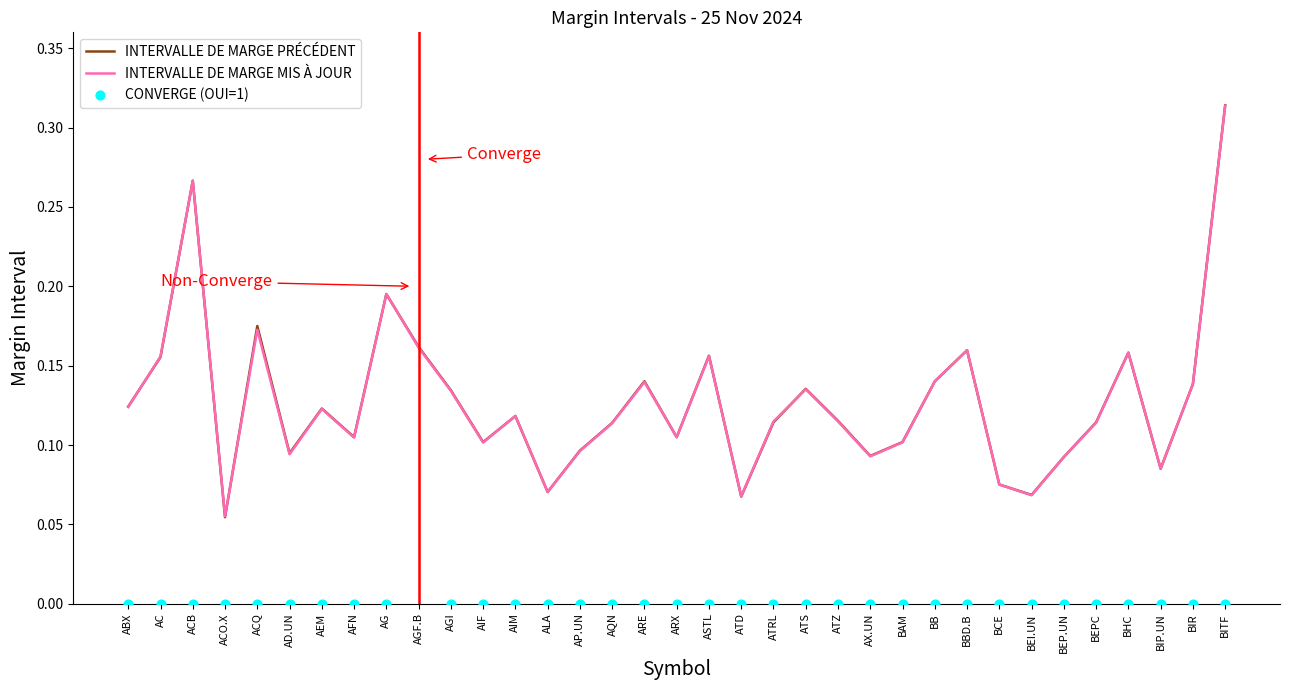

What are all the series names shown in the legend?

INTERVALLE DE MARGE PRÉCÉDENT, INTERVALLE DE MARGE MIS À JOUR, CONVERGE (OUI=1)